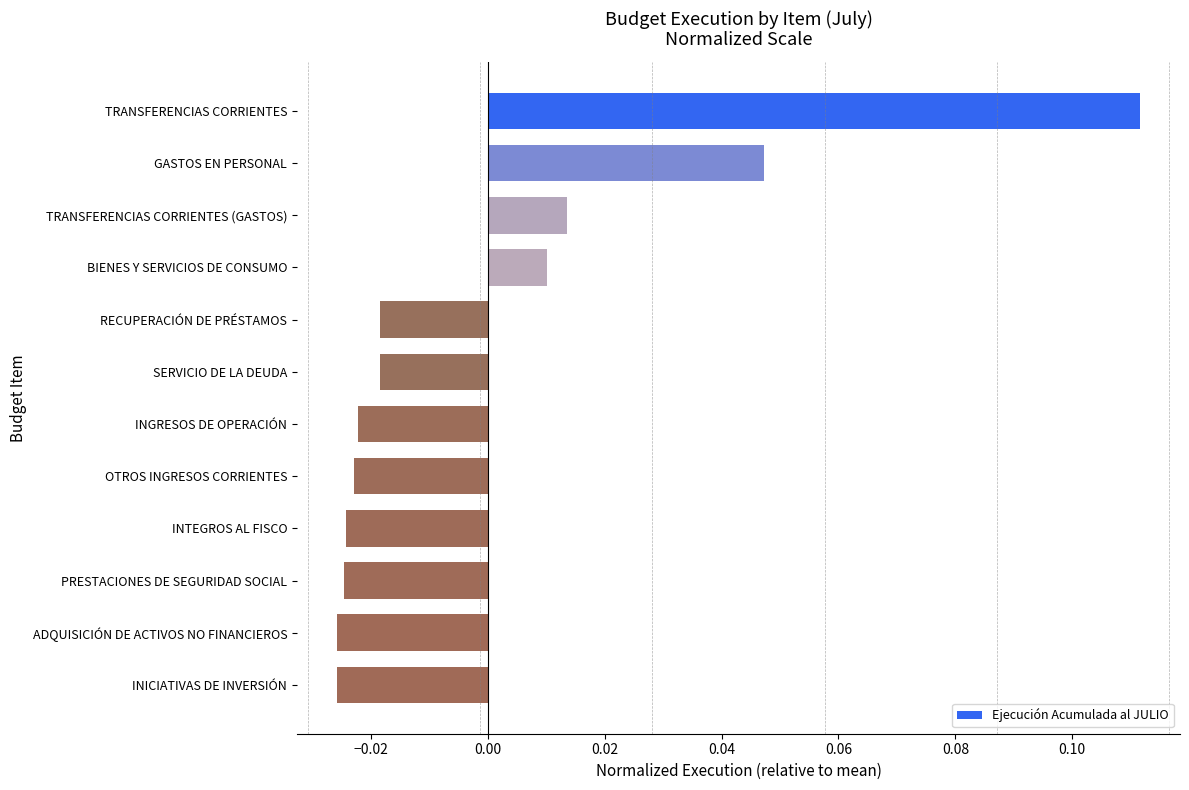

Which category has the highest value across all series?

TRANSFERENCIAS CORRIENTES